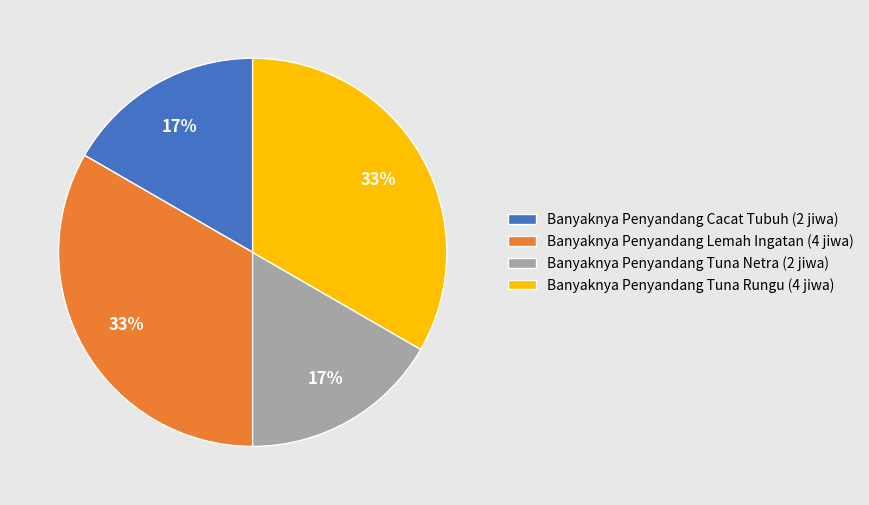

What percentage is the Banyaknya Penyandang Cacat Tubuh slice, to the nearest percent?

17%